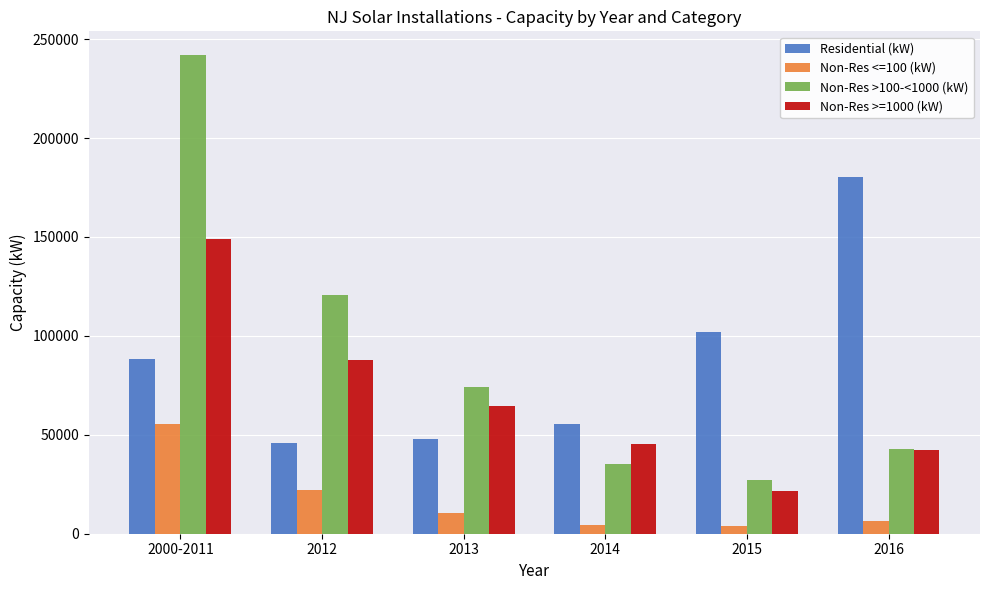

At which label does Non-Res <=100 (kW) reach its peak?

2000-2011